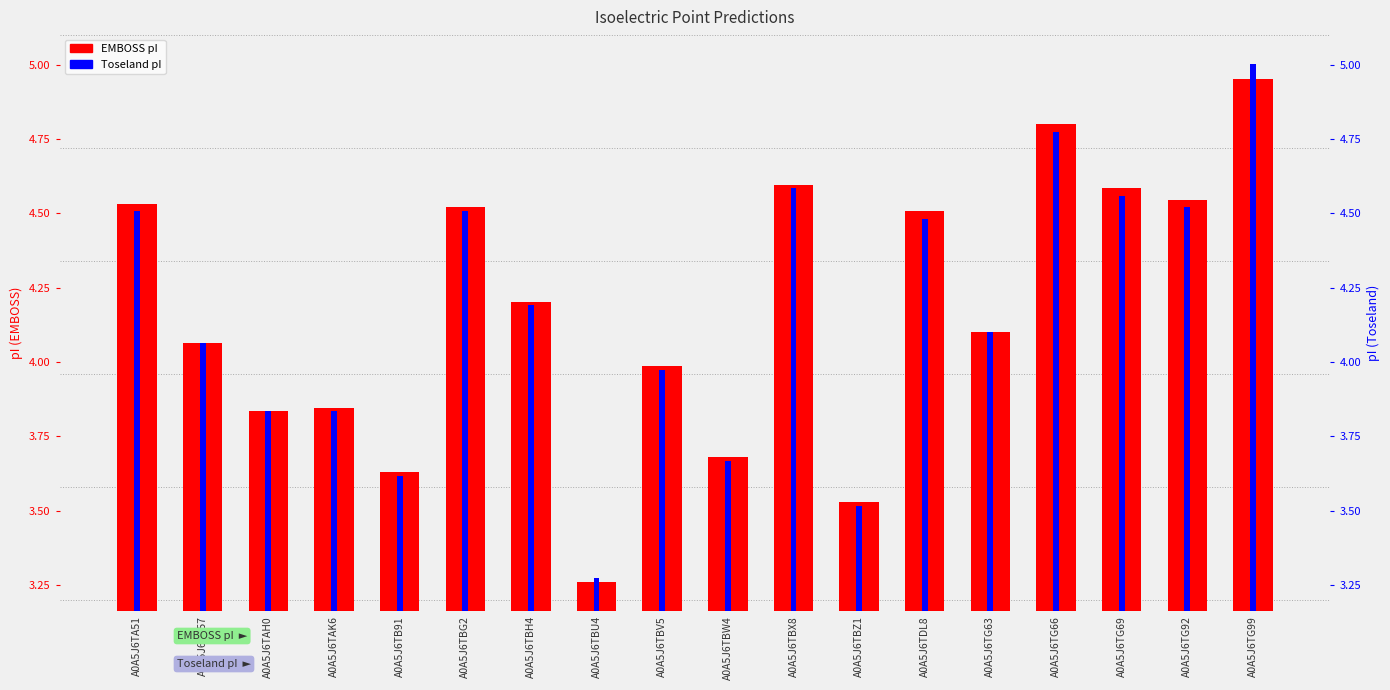

What is the difference between the values at A0A5J6TBW4 and A0A5J6TBX8?

0.9